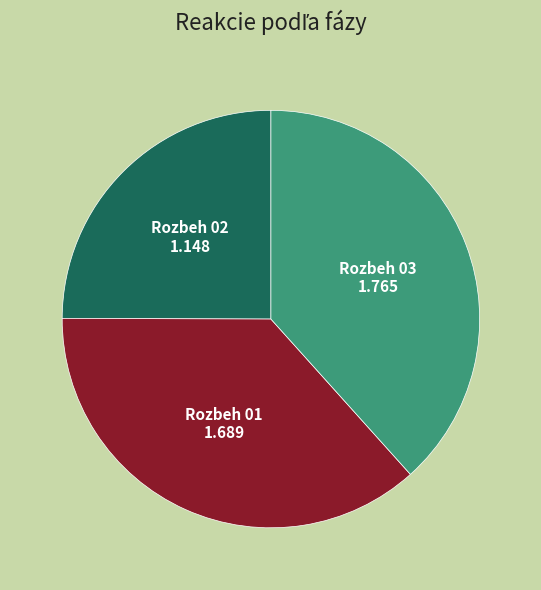

Is there a majority slice in this chart?

No